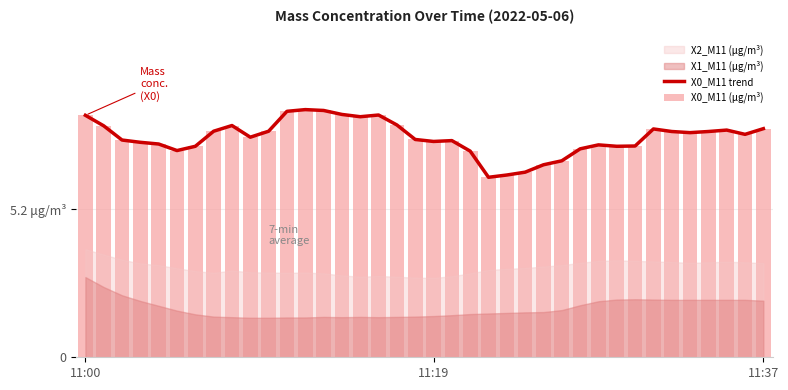

The value of X0_M11 (μg/m³) at 22 is 1.8. True or false?

False